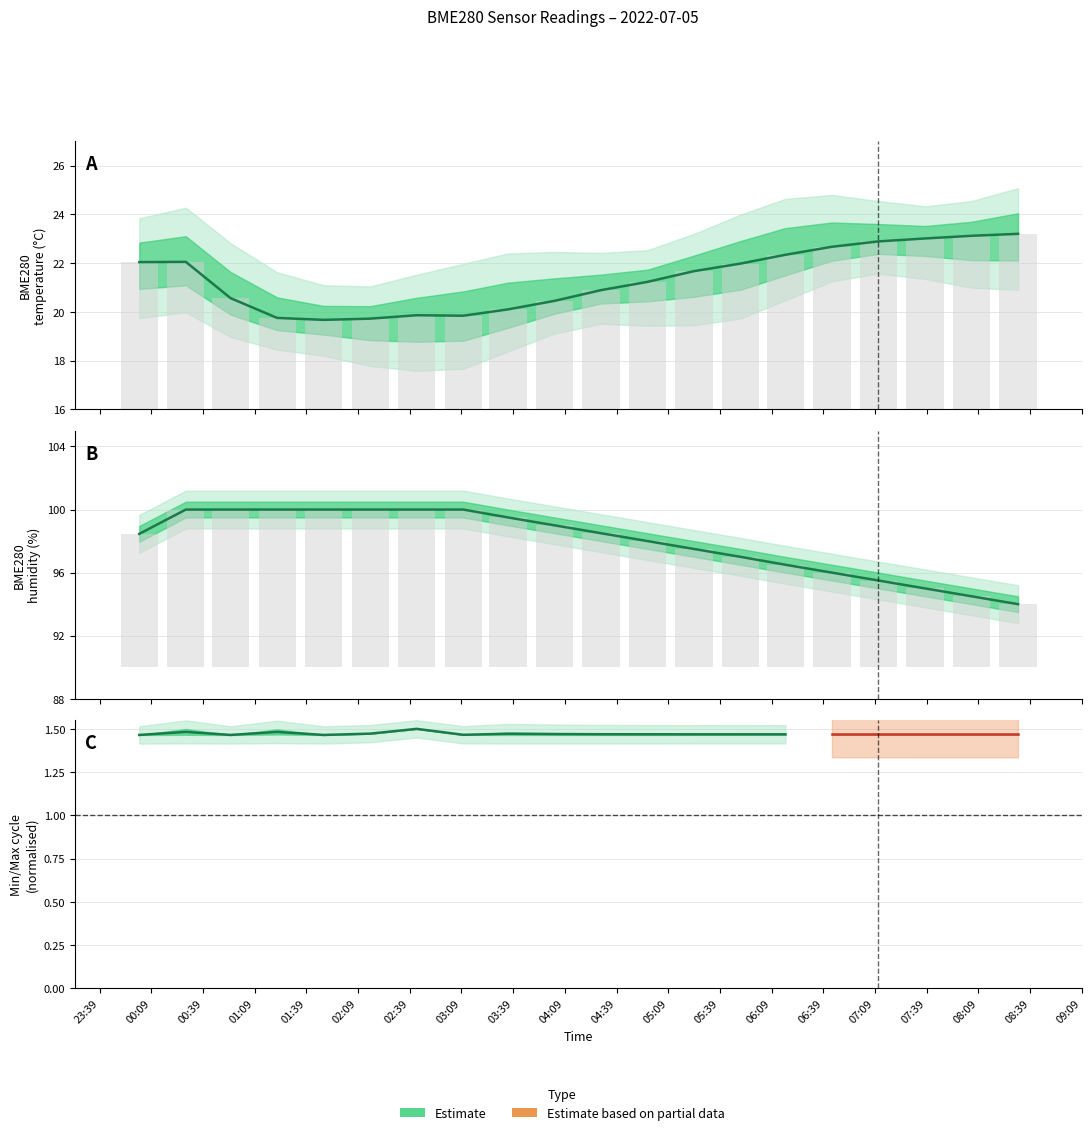

Reading right to left, list all the values displayed in this chart.

BME280_temperature: 2022/07/05 08:32=23.2	2022/07/05 08:05=23.1	2022/07/05 07:38=23.0	2022/07/05 07:11=22.9	2022/07/05 06:44=22.7	2022/07/05 06:17=22.3	2022/07/05 05:51=22.0	2022/07/05 05:24=21.7	2022/07/05 04:57=21.2	2022/07/05 04:30=20.9	2022/07/05 04:03=20.4	2022/07/05 03:36=20.1	2022/07/05 03:10=19.8	2022/07/05 02:43=19.9	2022/07/05 02:16=19.7	2022/07/05 01:49=19.7	2022/07/05 01:22=19.8	2022/07/05 00:55=20.6	2022/07/05 00:29=22.1	2022/07/05 00:02=22.0
BME280_humidity: 2022/07/05 08:32=94.0	2022/07/05 08:05=94.5	2022/07/05 07:38=95.0	2022/07/05 07:11=95.5	2022/07/05 06:44=96.0	2022/07/05 06:17=96.5	2022/07/05 05:51=97.0	2022/07/05 05:24=97.5	2022/07/05 04:57=98.0	2022/07/05 04:30=98.5	2022/07/05 04:03=99.0	2022/07/05 03:36=99.5	2022/07/05 03:10=100.0	2022/07/05 02:43=100.0	2022/07/05 02:16=100.0	2022/07/05 01:49=100.0	2022/07/05 01:22=100.0	2022/07/05 00:55=100.0	2022/07/05 00:29=100.0	2022/07/05 00:02=98.5